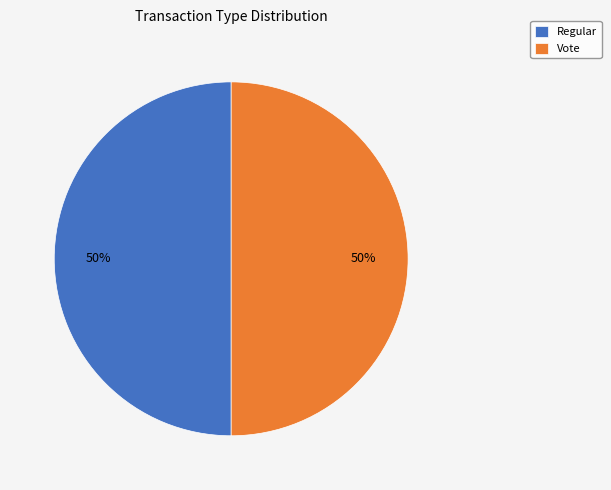

Do Regular and Vote together represent more than half of the pie?

Yes